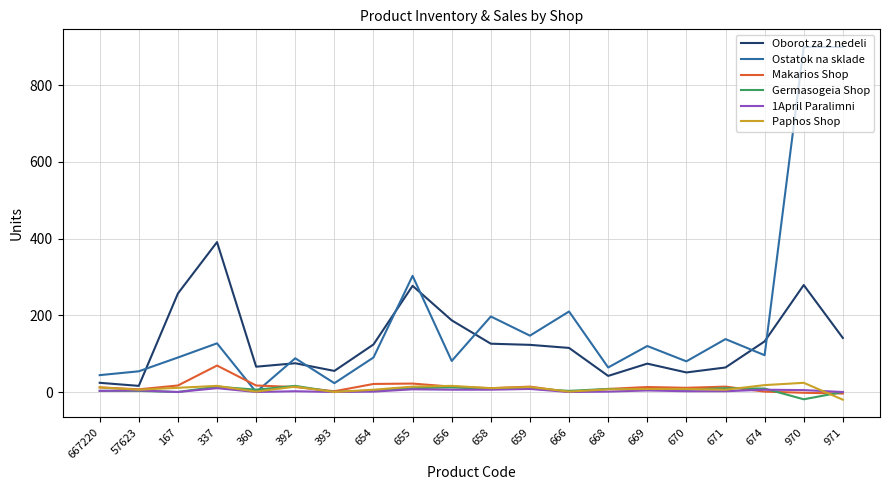

Does the chart have visible grid lines?

Yes